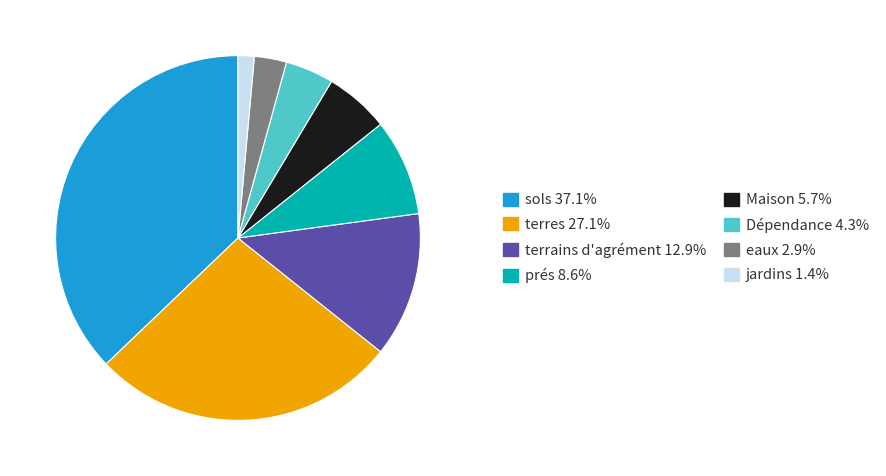

Does any single category account for the majority?

No